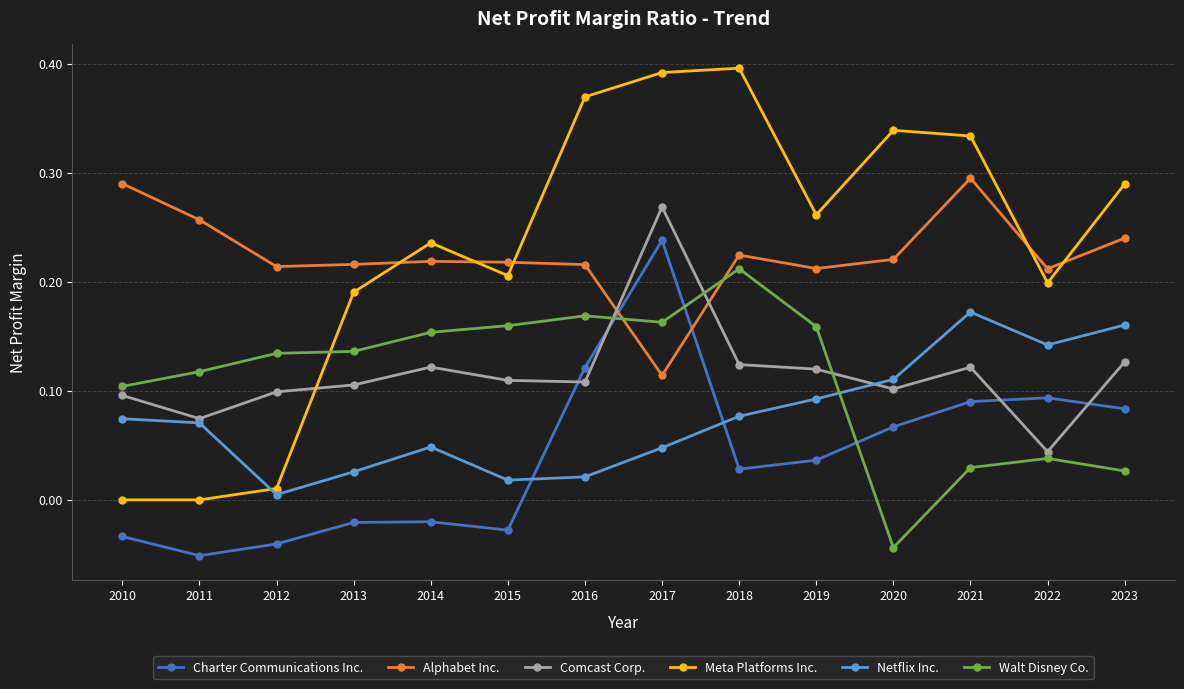

Is it true that Walt Disney Co. equals 0.2 at 2018?

True